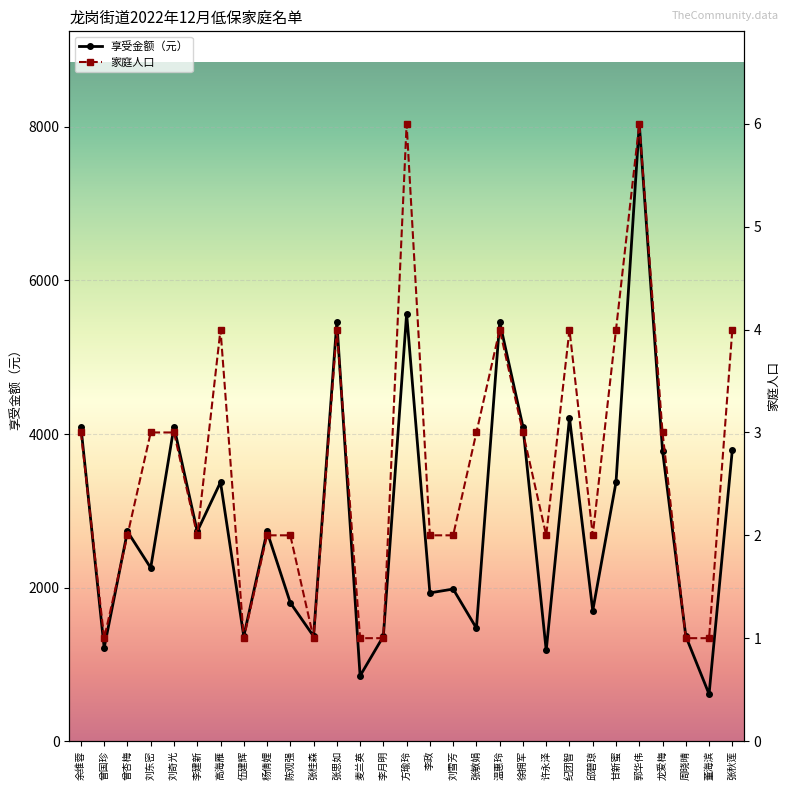

Is it true that 家庭人口 equals 1 at 许永泽?

False